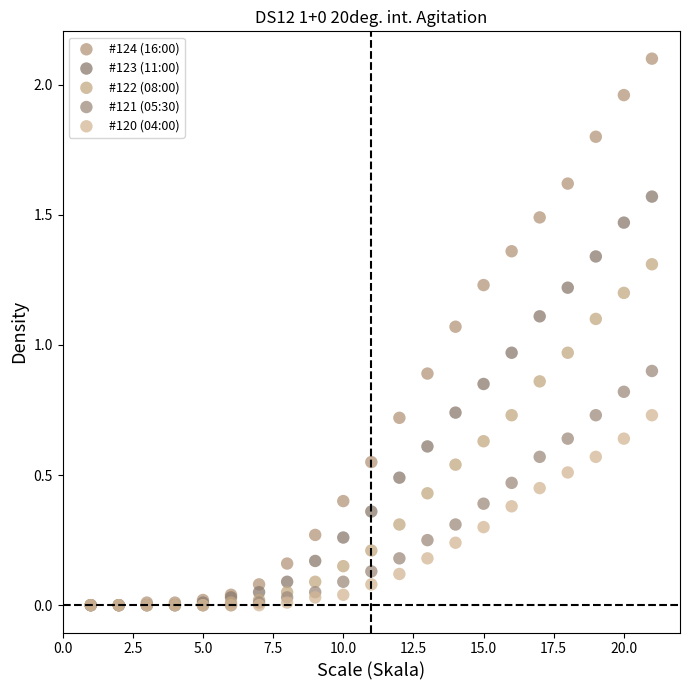

What are all the series names shown in the legend?

#124 (16:00), #123 (11:00), #122 (08:00), #121 (05:30), #120 (04:00)